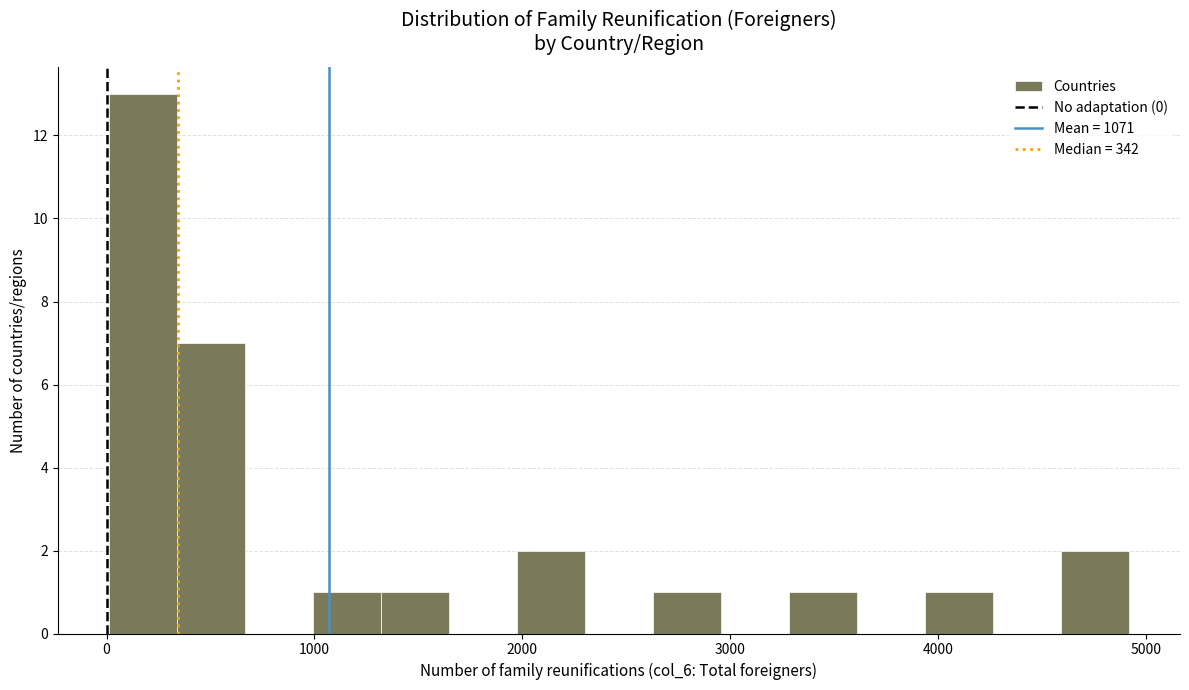

Read against the x-axis, roughly where is the centre of the tallest bar?

200